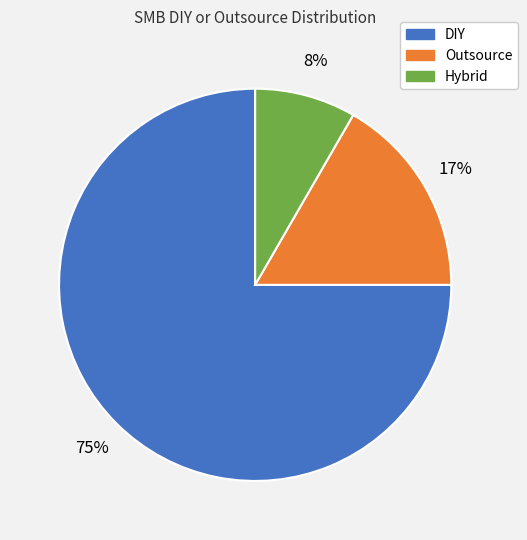

Combined, do Outsource and Hybrid account for over 50%?

No